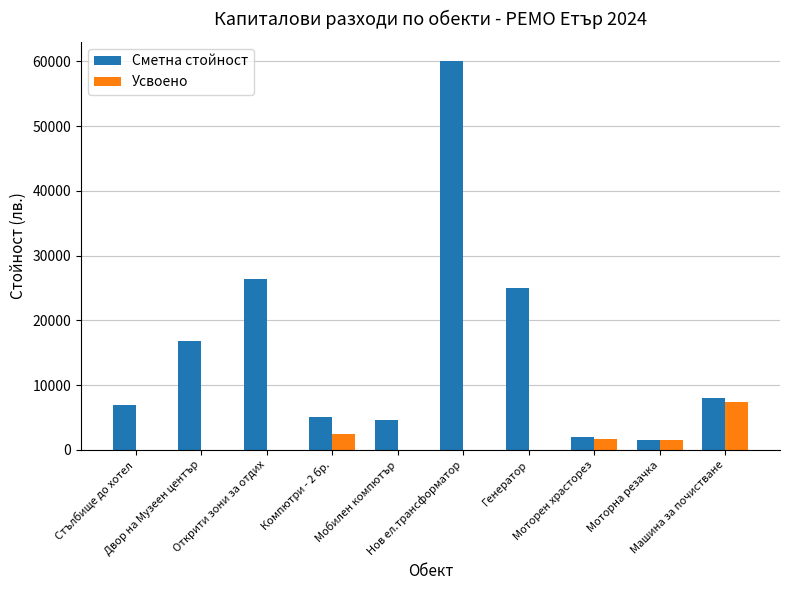

What is the greatest value displayed?

60000